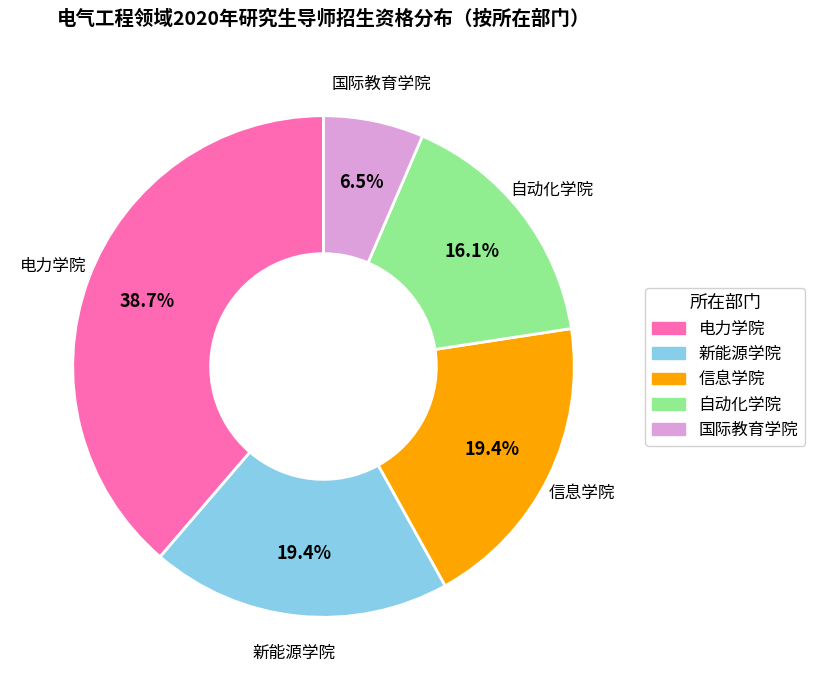

True or false: 新能源学院 accounts for 7% of the total.

False